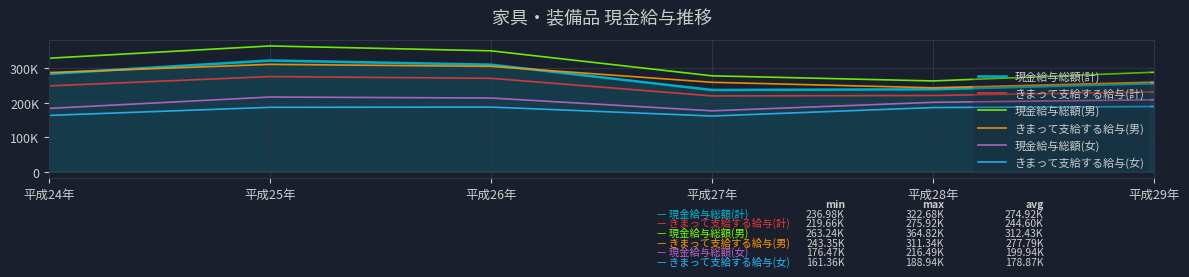

Which category has the highest value in the きまって支給する給与(計) series?

平成25年